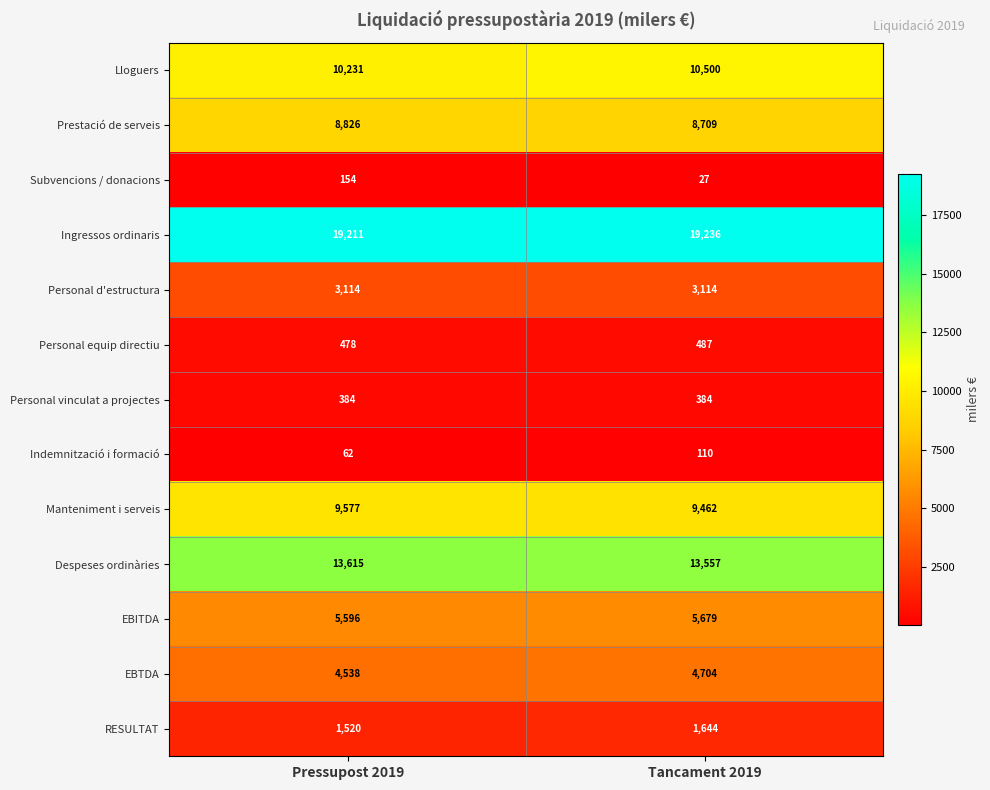

What is the spread (max minus min) of values at Tancament 2019?

19209